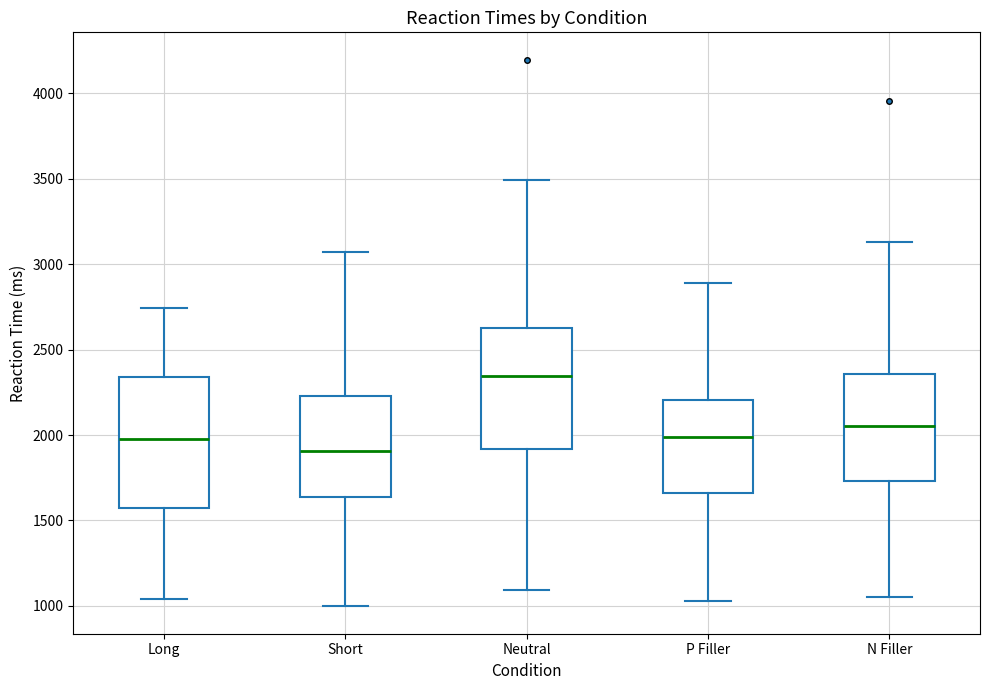

Which box's median line is the lowest?

Short